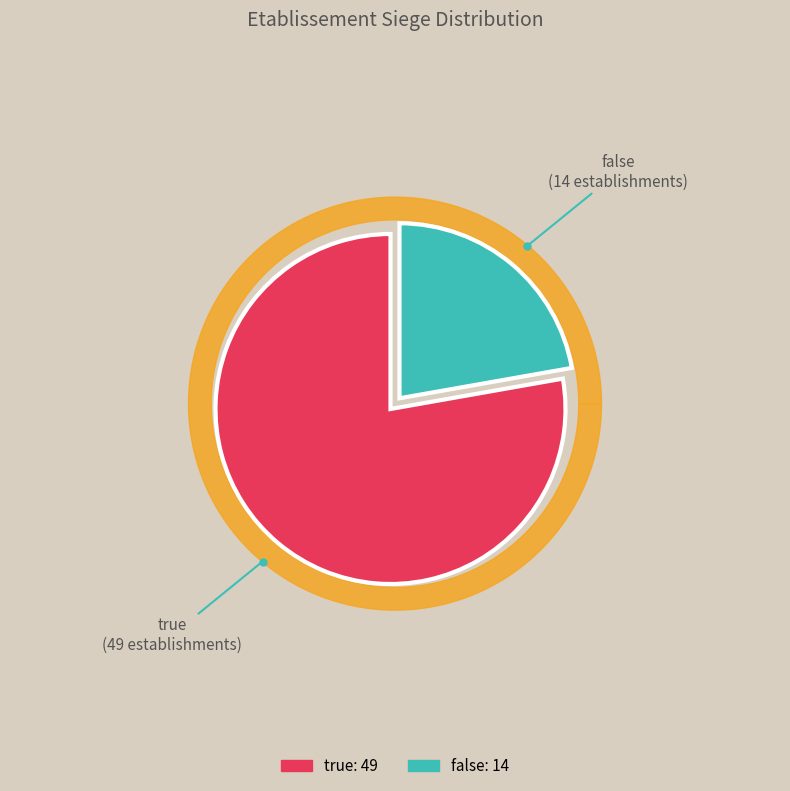

What is the change in value from true to false?

-35